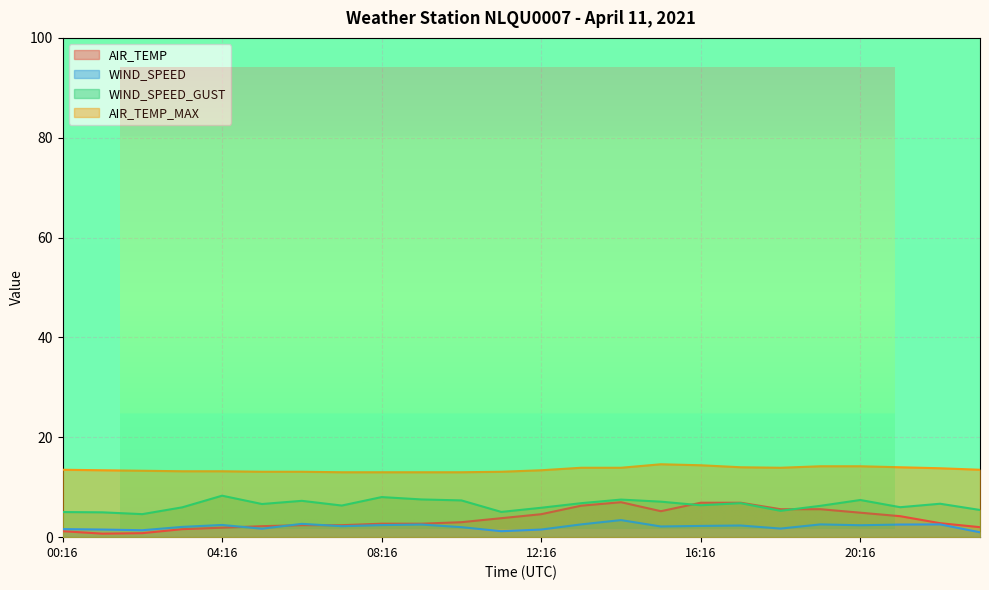

How many interior local peaks does the WIND_SPEED_GUST series have?

7